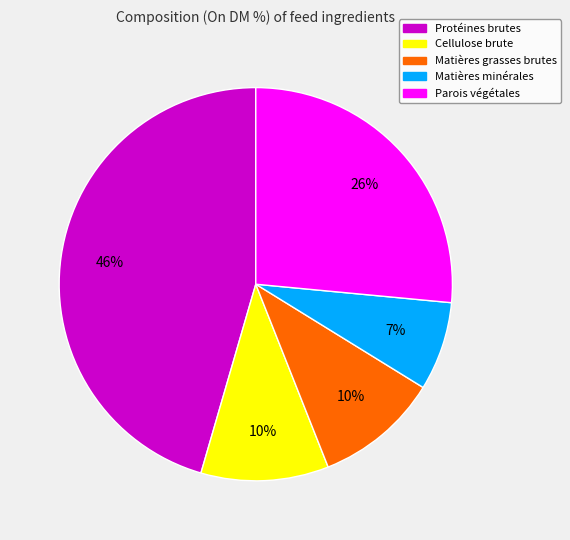

Which category has the smallest portion of the pie?

Matières minérales